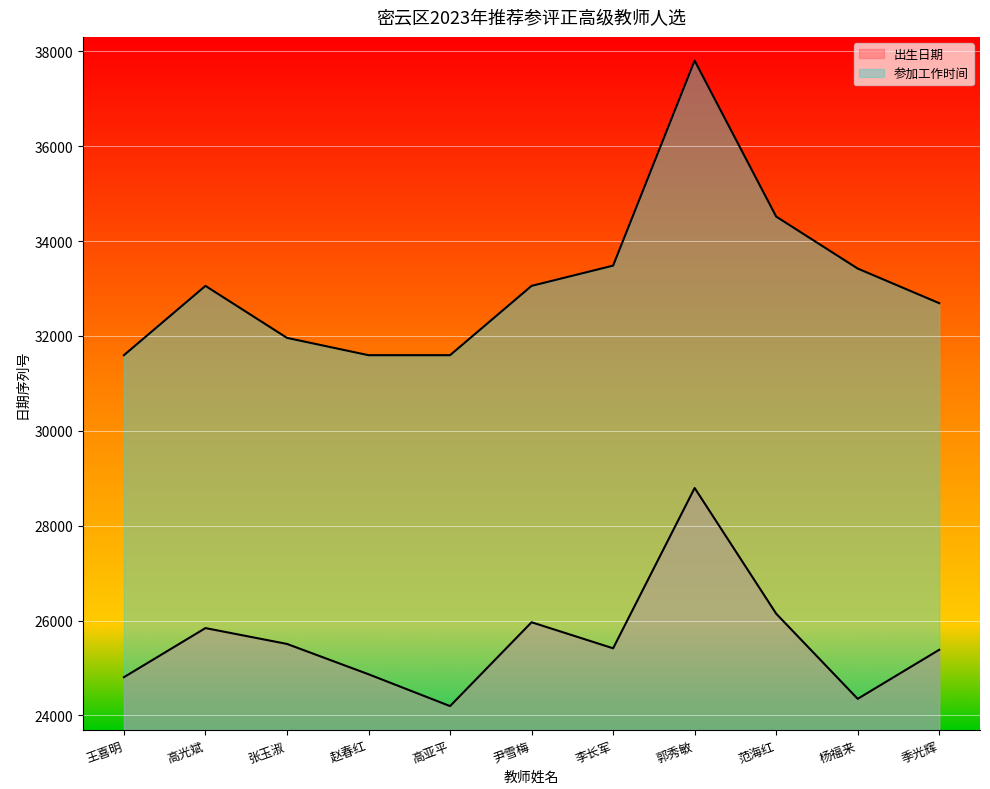

How many lines are shown in the chart?

2